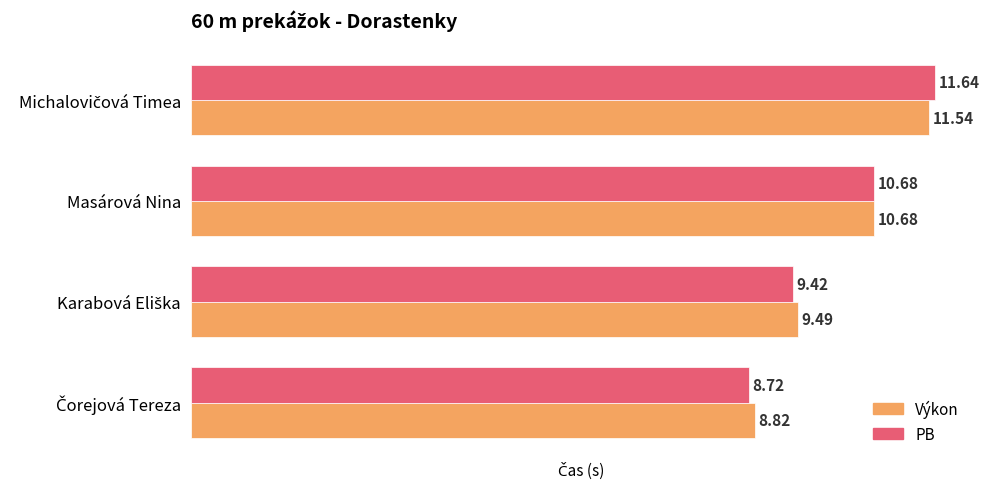

What is the difference between the second highest and second lowest values in the Výkon series?

1.2